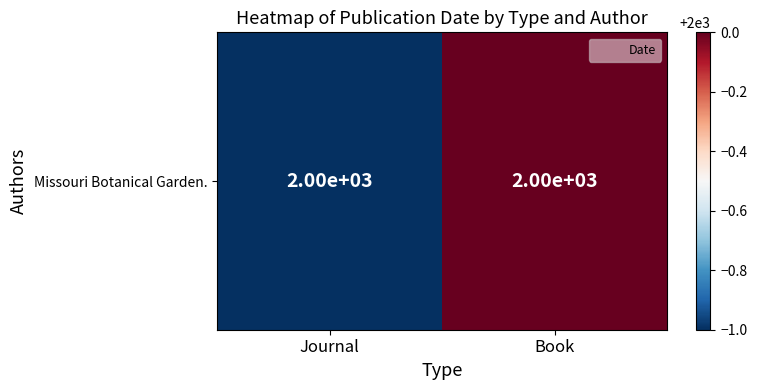

What is the greatest value displayed?

2000